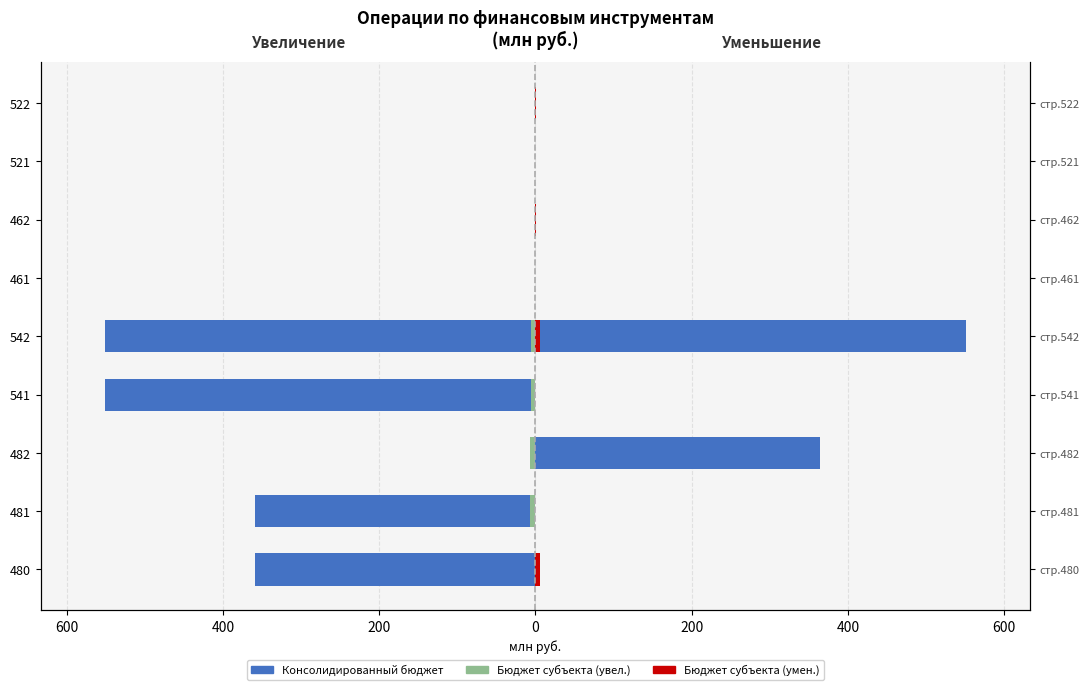

At how many categories does at least one series exceed -360?

9